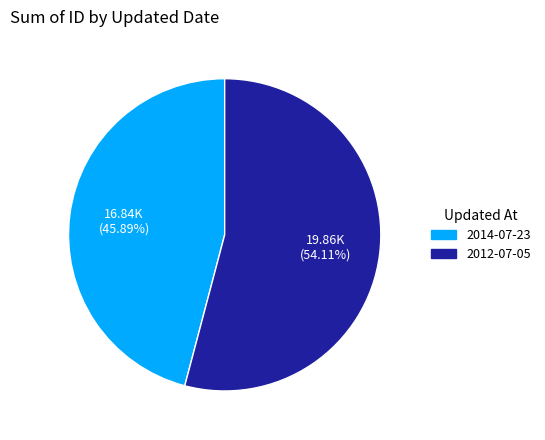

True or false: 2012-07-05 accounts for 43% of the total.

False